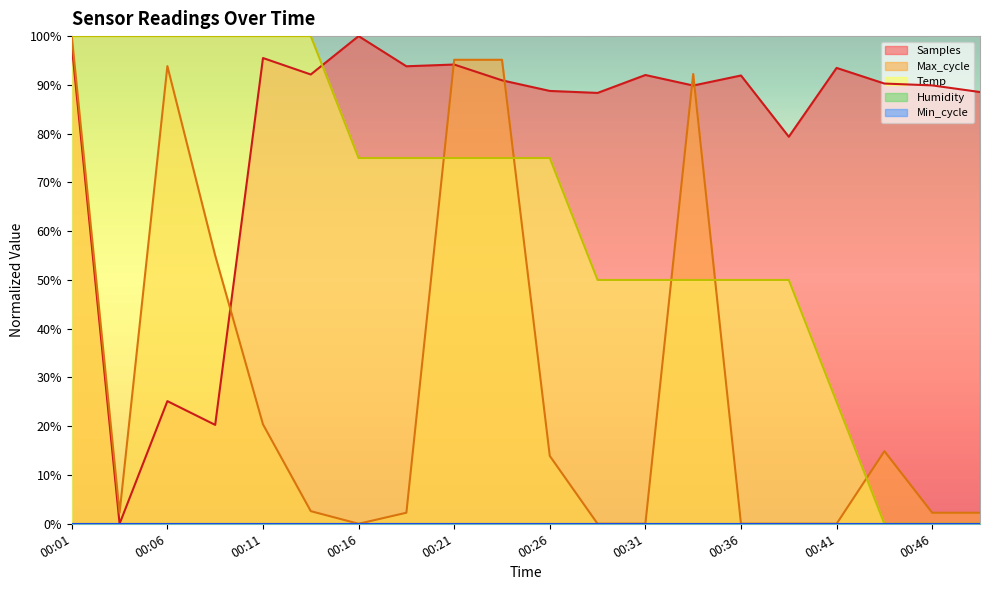

Reading left to right, extract all data points from this chart.

Temp: 100.0	100.0	100.0	100.0	100.0	100.0	75.0	75.0	75.0	75.0	75.0	50.0	50.0	50.0	50.0	50.0	25.0	0.0	0.0	0.0
Max_cycle: 100.0	2.3	93.9	55.0	20.4	2.6	0.0	2.3	95.1	95.1	13.9	0.0	0.0	92.2	0.0	0.0	0.0	14.9	2.3	2.3
Samples: 98.1	0.0	25.1	20.3	95.5	92.1	100.0	93.8	94.2	90.9	88.8	88.4	92.0	89.9	91.9	79.4	93.5	90.3	89.9	88.5